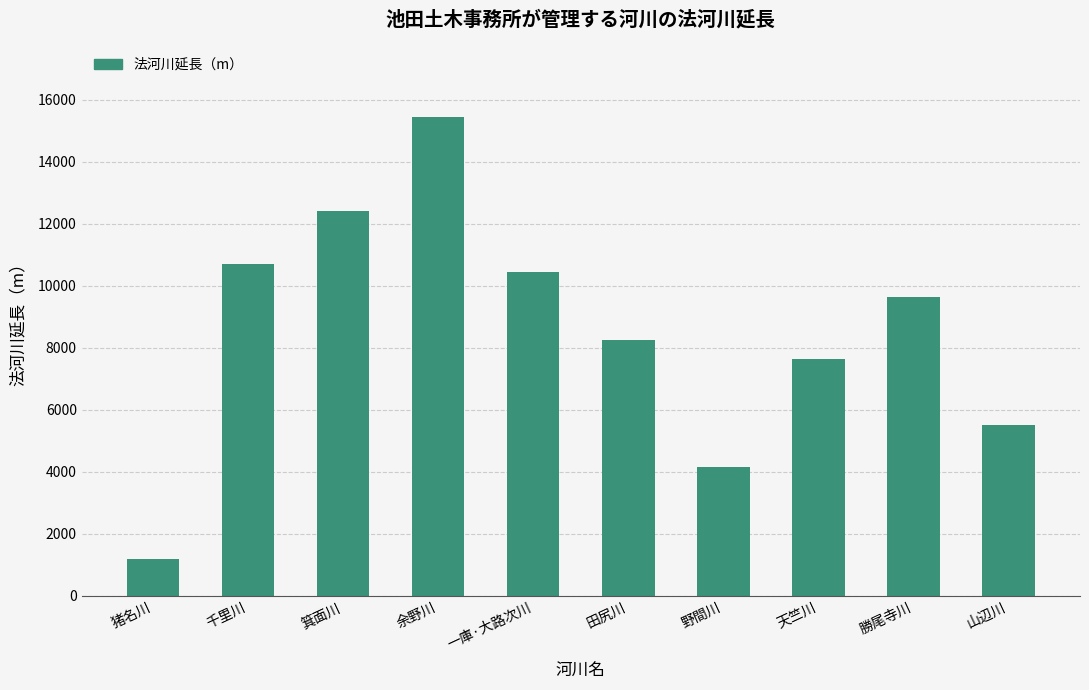

Between 一庫·大路次川 and 山辺川, which is larger?

一庫·大路次川